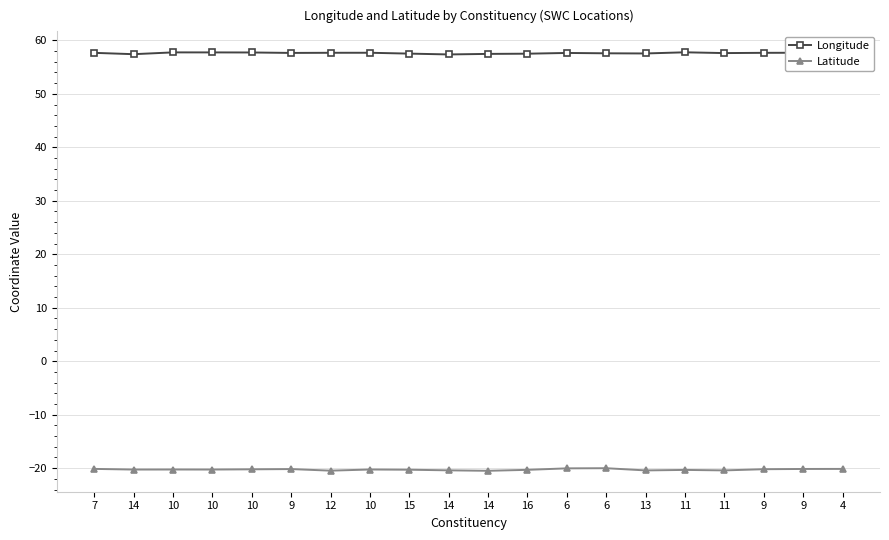

What are all the series names shown in the legend?

Longitude, Latitude